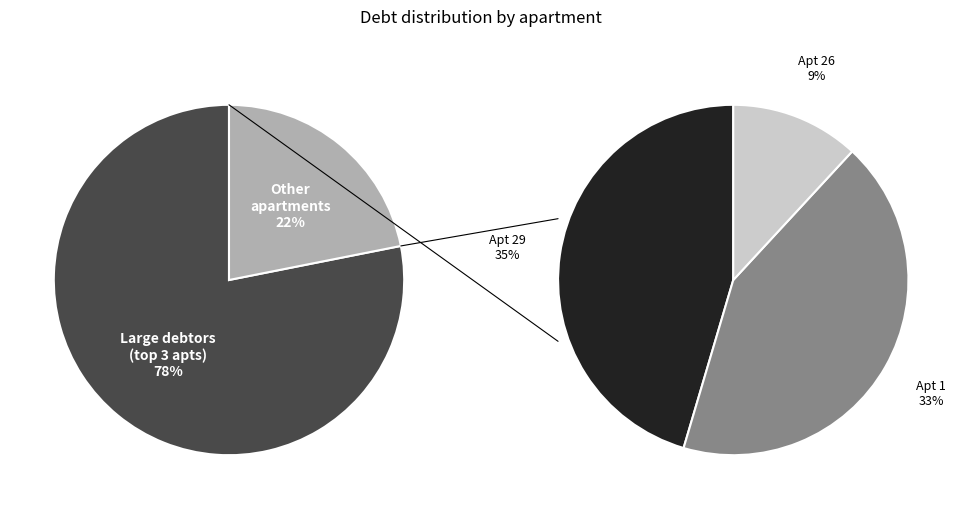

Which category has the biggest portion of the pie?

29